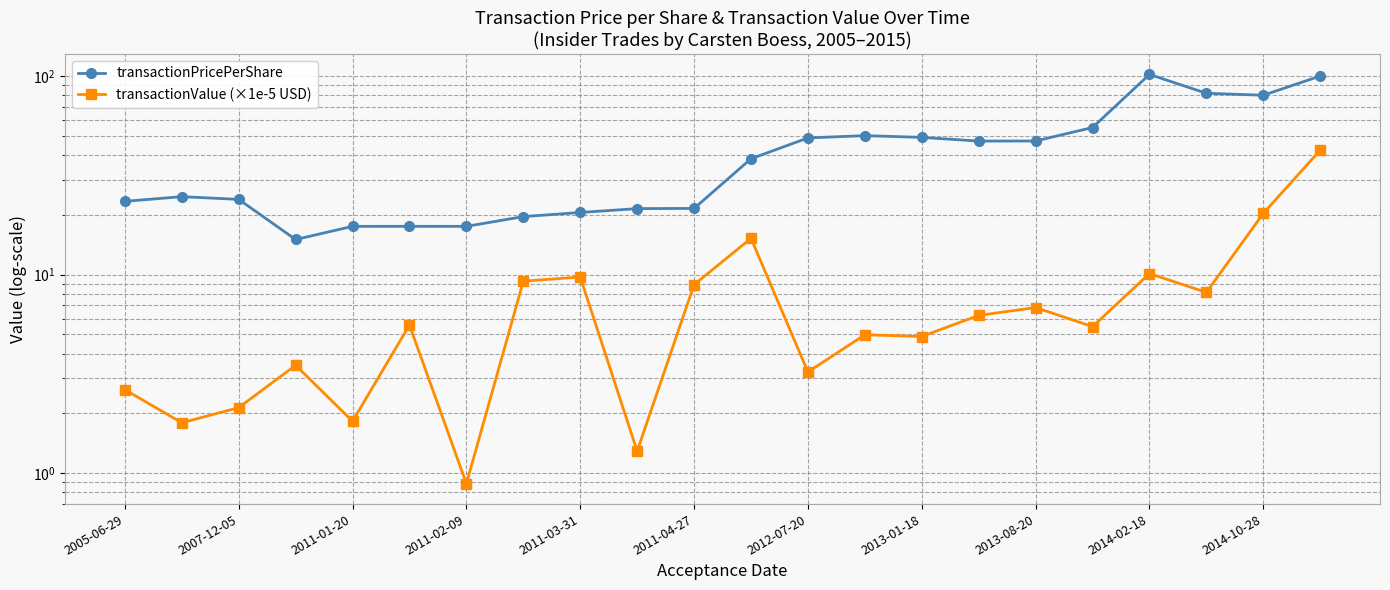

Reading left to right, transcribe all the data shown in this chart.

transactionPricePerShare: 23.4	24.7	23.9	15.0	17.5	17.5	17.5	19.6	20.6	21.5	21.5	38.4	48.8	50.1	49.1	47.1	47.1	55.1	102.0	81.9	80.1	100.1
transactionValue (×1e-5 USD): 2.6	1.8	2.1	3.5	1.8	5.6	0.9	9.3	9.7	1.3	8.9	15.2	3.2	5.0	4.9	6.2	6.8	5.5	10.1	8.1	20.3	42.3